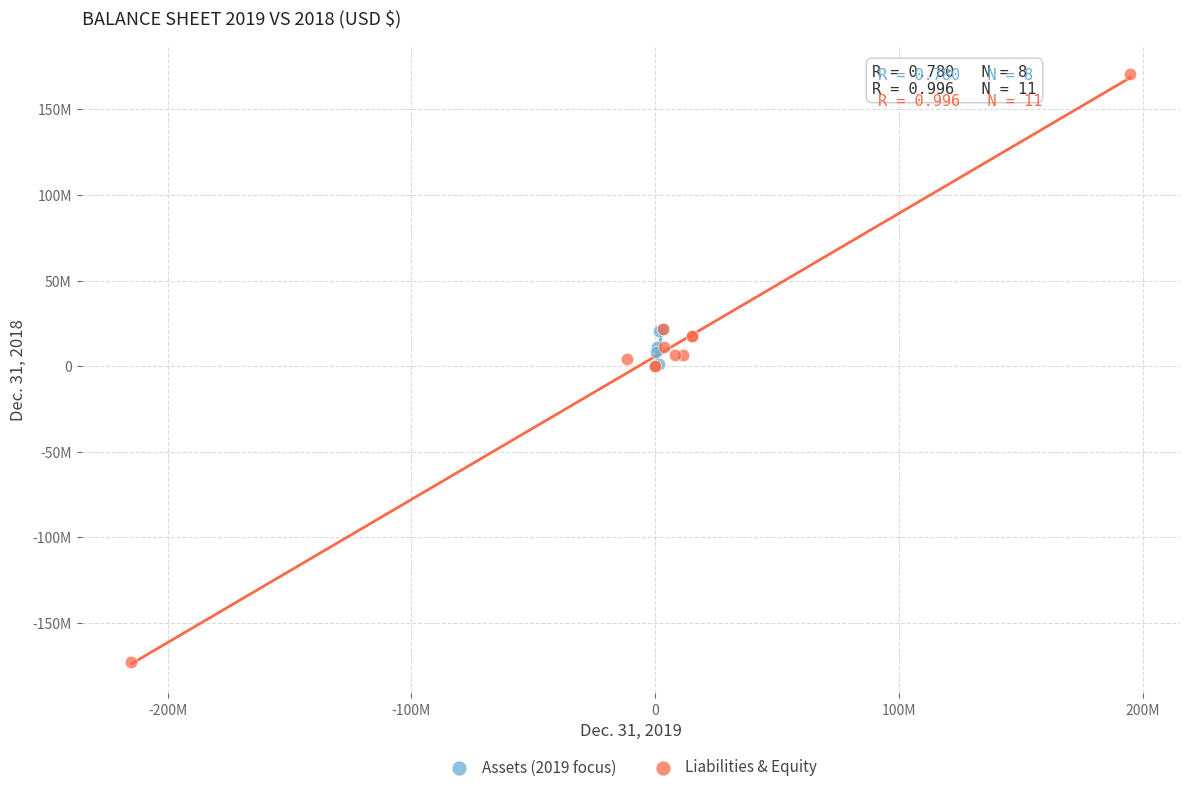

Which series has the largest Y range (max minus min)?

Liabilities & Equity